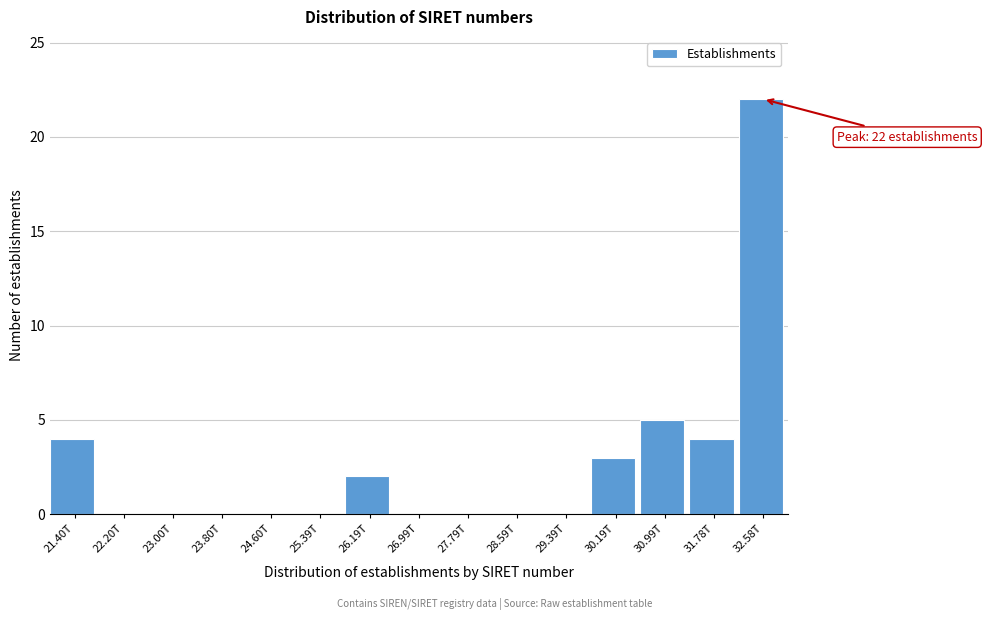

Reading left to right, transcribe all the data shown in this chart.

21.40T=4	22.20T=0	23.00T=0	23.80T=0	24.60T=0	25.39T=0	26.19T=2	26.99T=0	27.79T=0	28.59T=0	29.39T=0	30.19T=3	30.99T=5	31.78T=4	32.58T=22